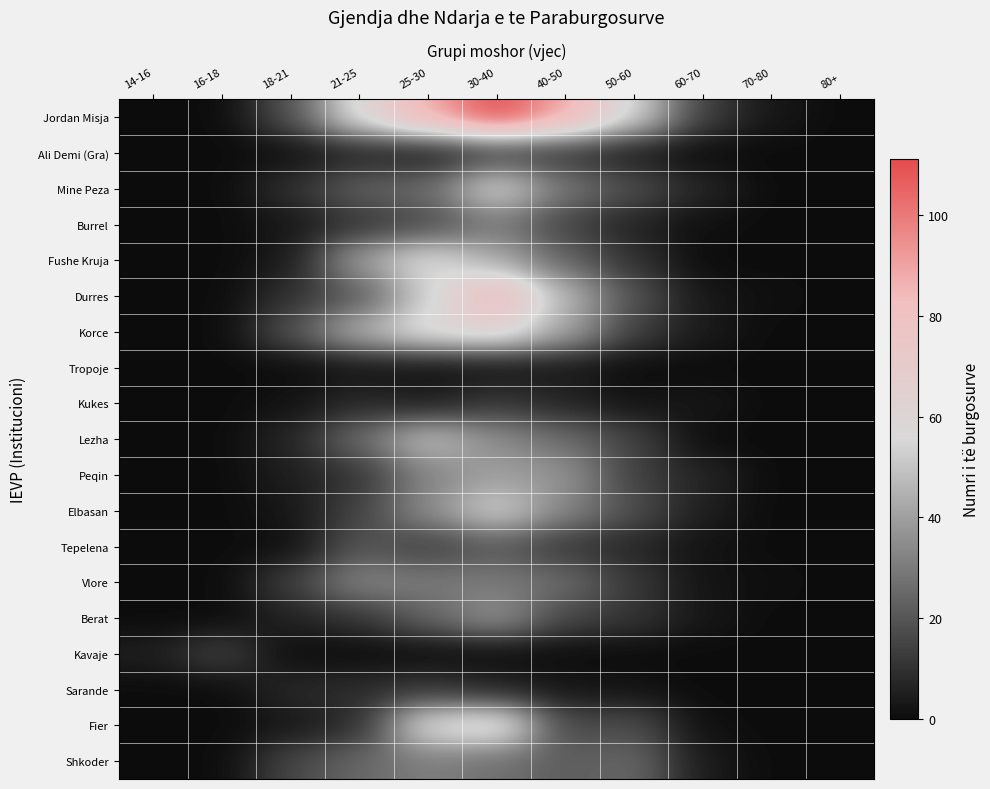

Reading right to left, what are all the values shown in this chart?

Jordan Misja: 80+=0	70-80=3	60-70=14	50-60=55	40-50=89	30-40=111	25-30=88	21-25=60	18-21=19	16-18=0	14-16=0
Ali Demi (Gra): 80+=0	70-80=0	60-70=0	50-60=4	40-50=11	30-40=14	25-30=4	21-25=6	18-21=1	16-18=0	14-16=0
Mine Peza: 80+=0	70-80=0	60-70=7	50-60=18	40-50=29	30-40=56	25-30=26	21-25=23	18-21=10	16-18=0	14-16=0
Burrel: 80+=0	70-80=0	60-70=1	50-60=6	40-50=15	30-40=30	25-30=17	21-25=11	18-21=3	16-18=0	14-16=0
Fushe Kruja: 80+=0	70-80=0	60-70=0	50-60=10	40-50=24	30-40=43	25-30=58	21-25=40	18-21=4	16-18=0	14-16=0
Durres: 80+=0	70-80=1	60-70=3	50-60=19	40-50=46	30-40=85	25-30=53	21-25=21	18-21=10	16-18=0	14-16=0
Korce: 80+=0	70-80=0	60-70=4	50-60=14	40-50=42	30-40=65	25-30=61	21-25=45	18-21=19	16-18=0	14-16=0
Tropoje: 80+=0	70-80=0	60-70=0	50-60=0	40-50=3	30-40=2	25-30=1	21-25=2	18-21=0	16-18=0	14-16=0
Kukes: 80+=0	70-80=0	60-70=3	50-60=2	40-50=7	30-40=12	25-30=5	21-25=8	18-21=2	16-18=0	14-16=0
Lezha: 80+=0	70-80=0	60-70=0	50-60=15	40-50=26	30-40=35	25-30=49	21-25=26	18-21=7	16-18=0	14-16=0
Peqin: 80+=0	70-80=0	60-70=7	50-60=14	40-50=37	30-40=40	25-30=33	21-25=11	18-21=5	16-18=0	14-16=0
Elbasan: 80+=0	70-80=0	60-70=5	50-60=18	40-50=33	30-40=54	25-30=35	21-25=15	18-21=3	16-18=0	14-16=0
Tepelena: 80+=0	70-80=0	60-70=2	50-60=7	40-50=12	30-40=21	25-30=14	21-25=20	18-21=1	16-18=0	14-16=0
Vlore: 80+=0	70-80=1	60-70=2	50-60=12	40-50=26	30-40=30	25-30=30	21-25=33	18-21=14	16-18=0	14-16=0
Berat: 80+=0	70-80=0	60-70=3	50-60=11	40-50=16	30-40=37	25-30=24	21-25=11	18-21=6	16-18=0	14-16=0
Kavaje: 80+=0	70-80=0	60-70=0	50-60=0	40-50=0	30-40=0	25-30=0	21-25=0	18-21=0	16-18=15	14-16=5
Sarande: 80+=0	70-80=0	60-70=0	50-60=2	40-50=3	30-40=7	25-30=12	21-25=9	18-21=8	16-18=0	14-16=0
Fier: 80+=0	70-80=0	60-70=1	50-60=18	40-50=16	30-40=66	25-30=59	21-25=9	18-21=3	16-18=0	14-16=0
Shkoder: 80+=0	70-80=0	60-70=4	50-60=25	40-50=22	30-40=27	25-30=31	21-25=25	18-21=16	16-18=0	14-16=0